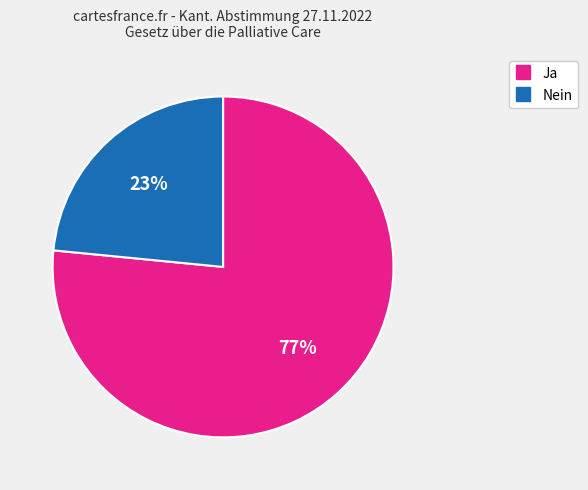

What is the smallest slice in the pie chart?

Nein